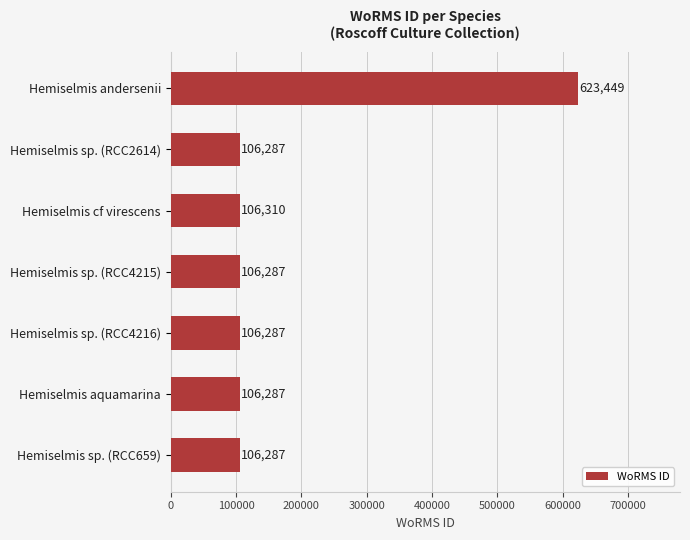

The value at Hemiselmis aquamarina is 166550. True or false?

False